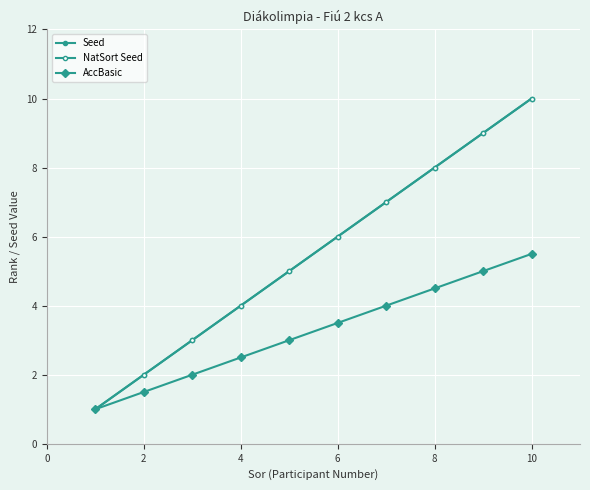

Is this an area chart (filled region under the line)?

No